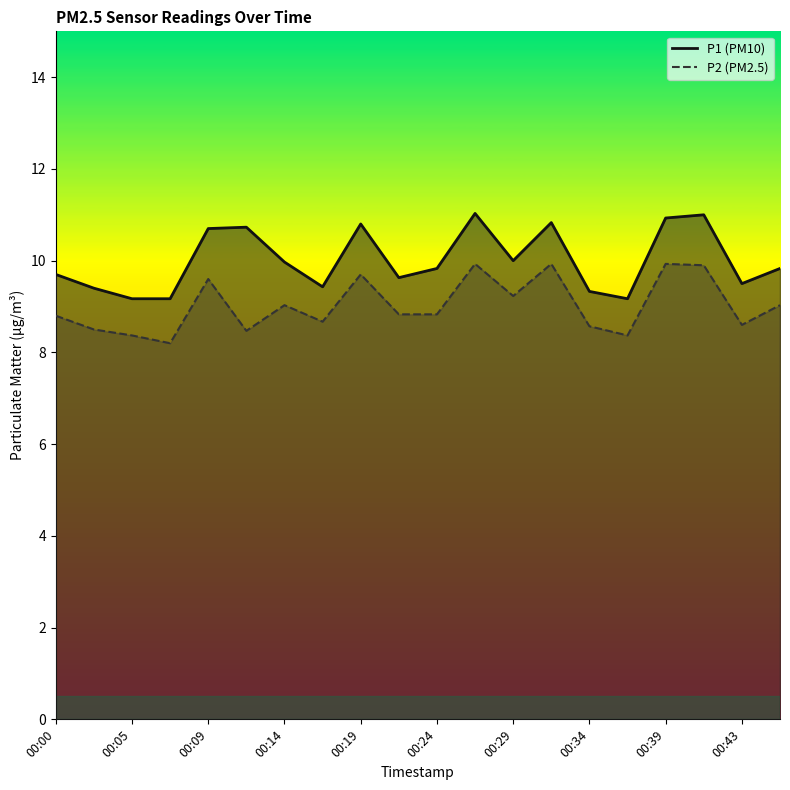

What is the minimum value for P1?

9.2